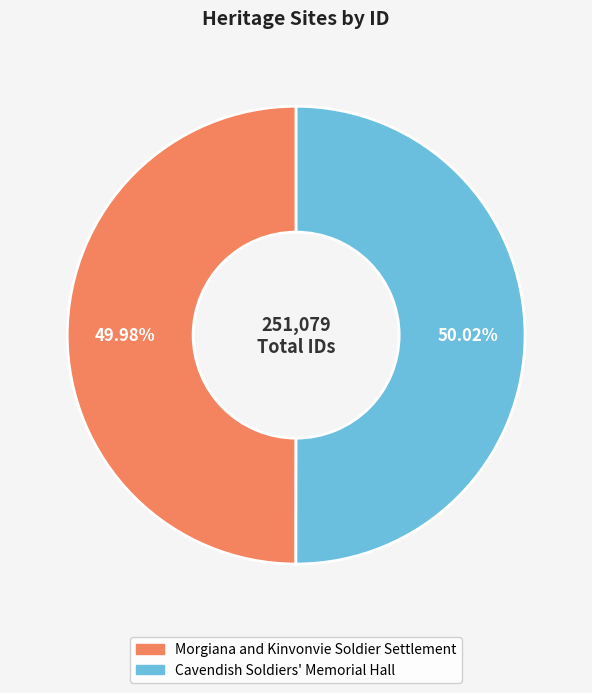

To the nearest percent, what is the average slice percentage?

50%